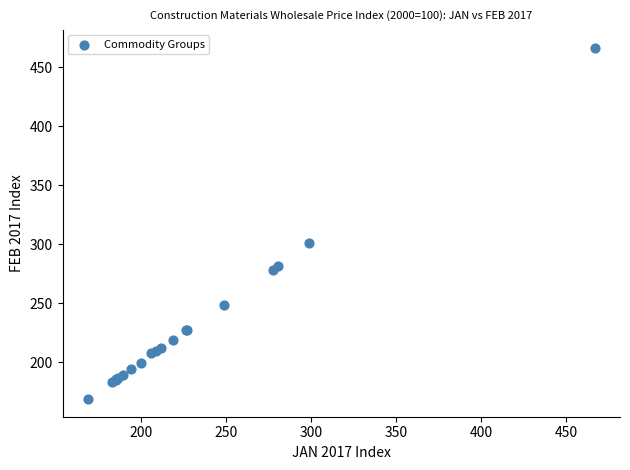

What Y value in the scatter plot is closest to 317?

301.2